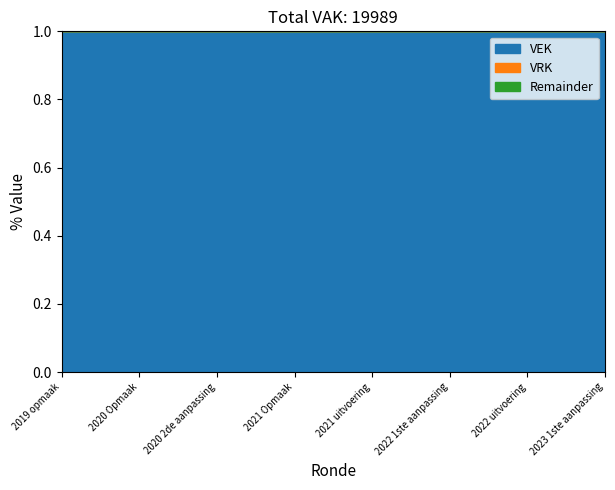

In VEK, how many points are lower than both neighbors (excluding endpoints)?

3